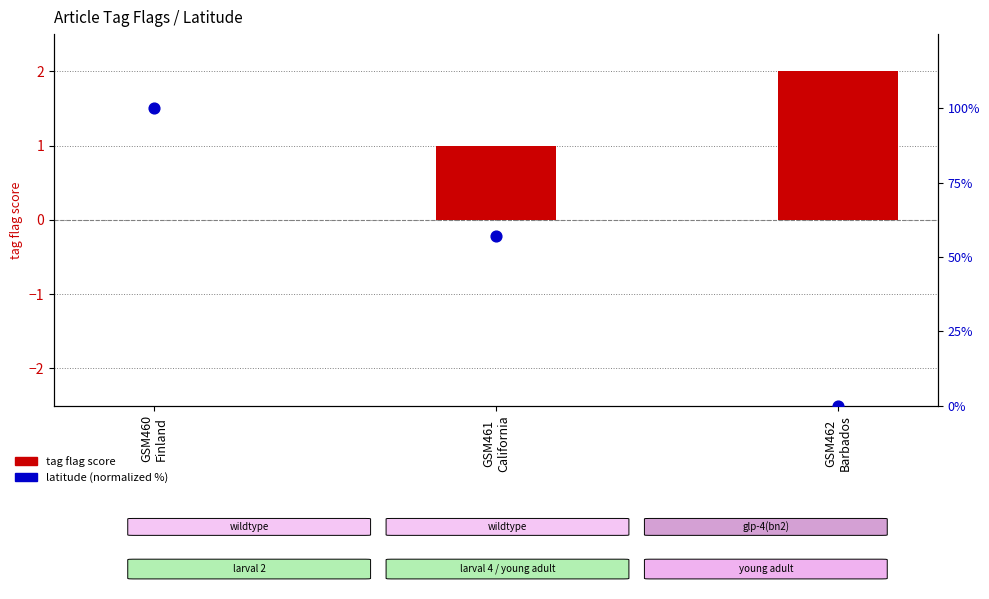

What is the total value across all series at GSM460
Finland?

100.0